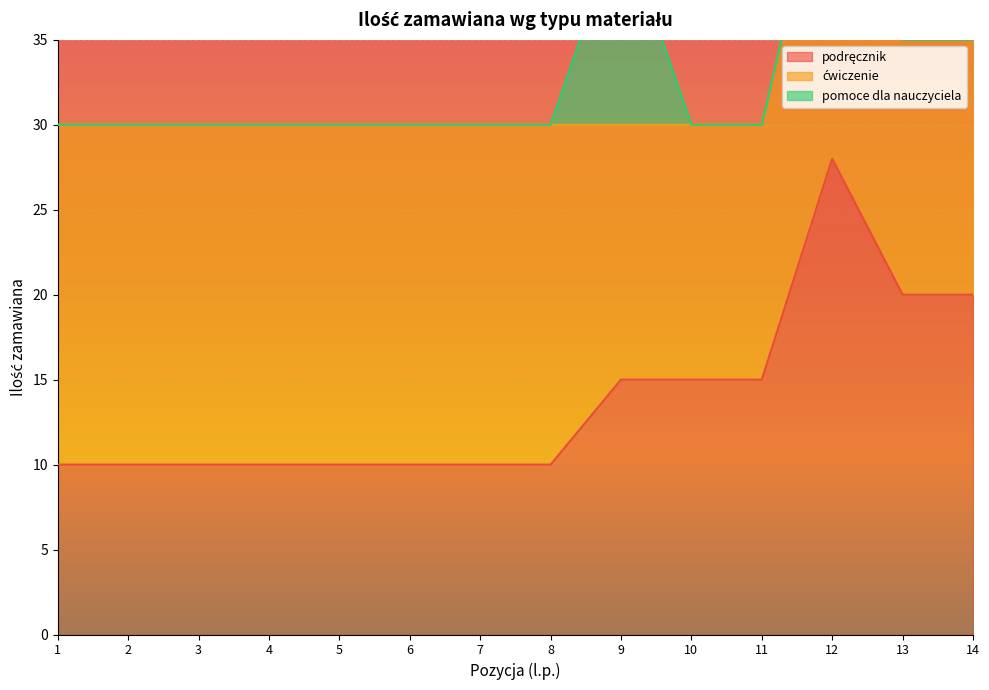

Read the podręcznik value at 13.

20